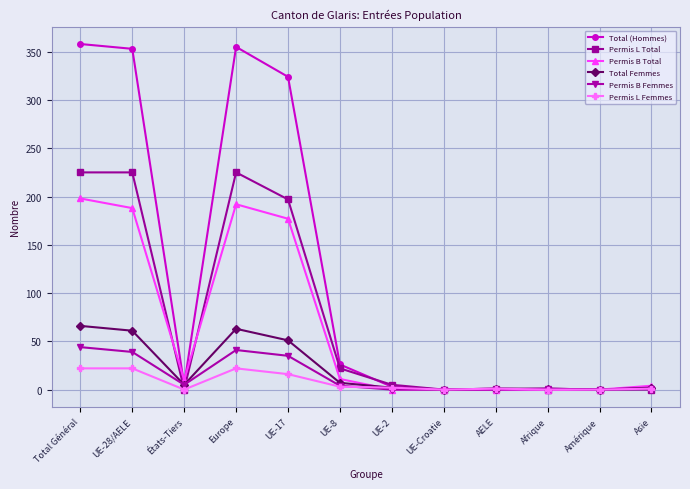

What is the spread (max minus min) of values at États-Tiers?

10